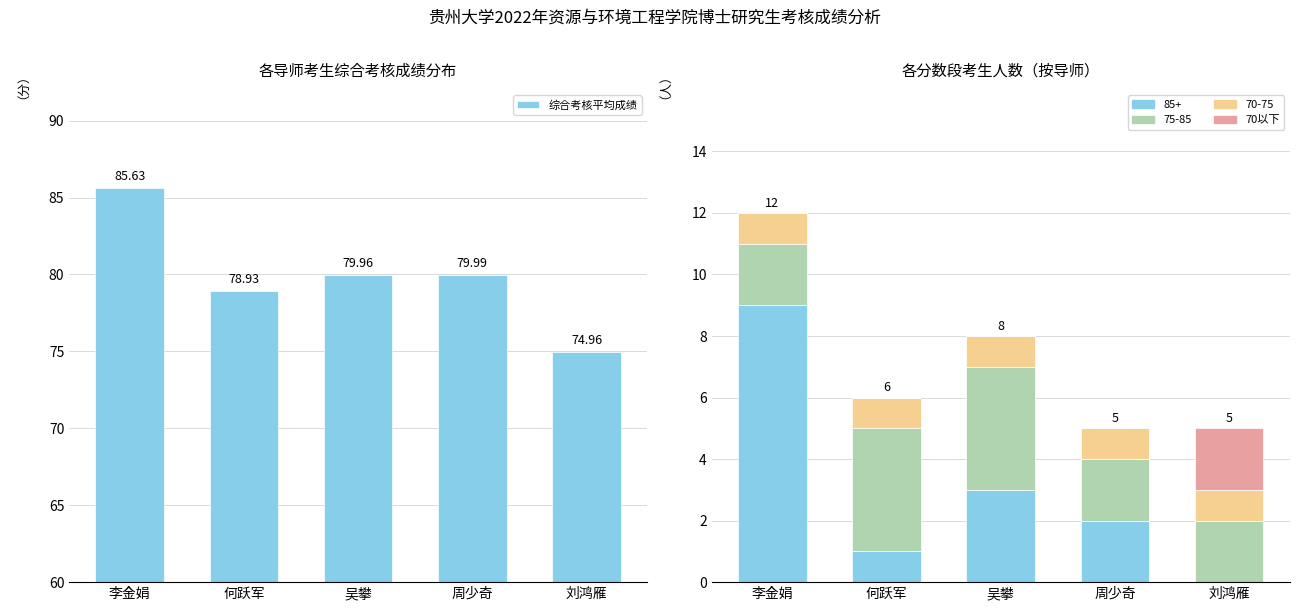

At how many categories does at least one series exceed 24?

5